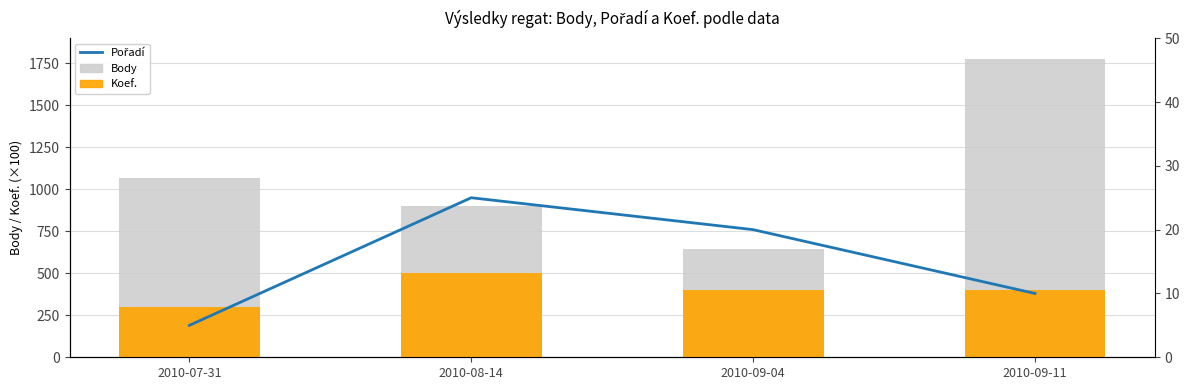

Where is Pořadí nearest to the value 15?

2010-09-04